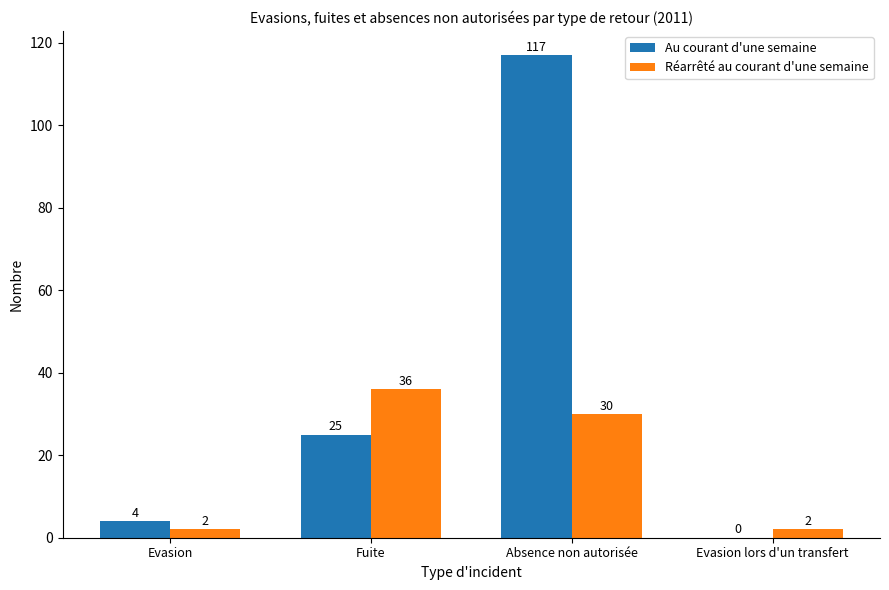

At which label does Réarrêté au courant d'une semaine reach its peak?

Fuite